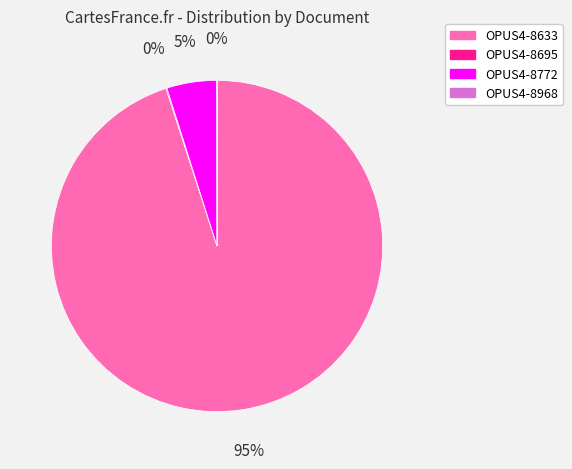

To the nearest percent, what is the average slice percentage?

25%